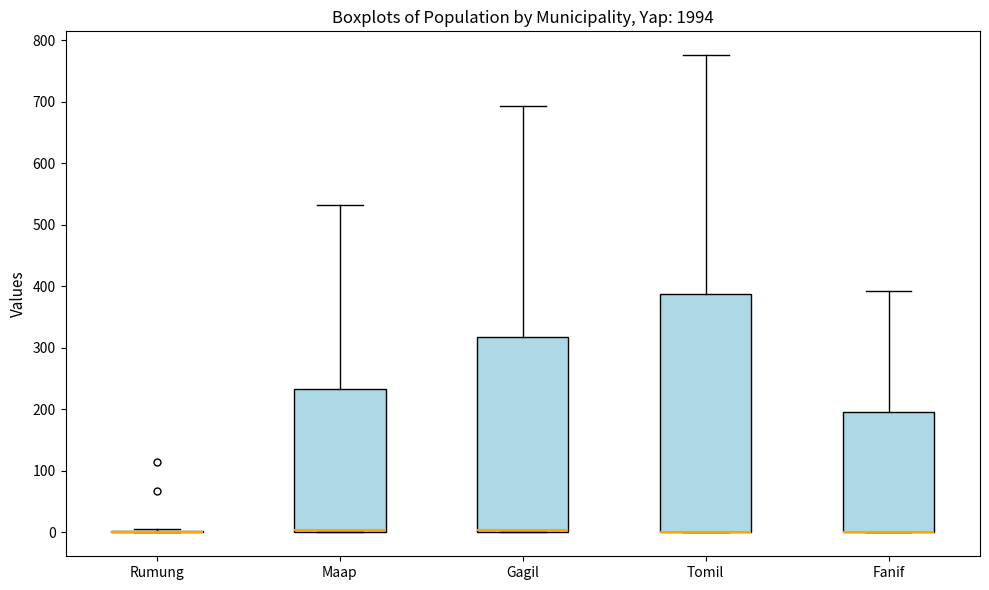

Where does the upper whisker of the box for Maap end on the y-axis? The values are not printed on the chart, so give them approximately, as read against the axis.

530